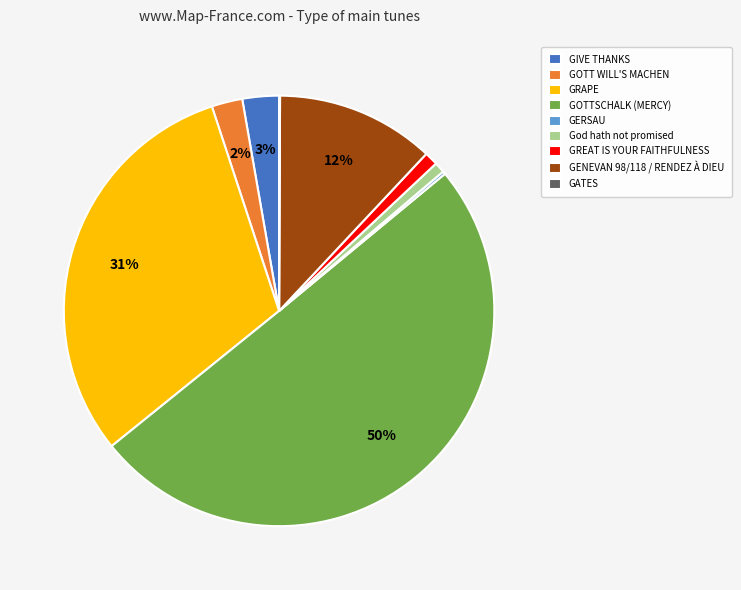

The GENEVAN 98/118 / RENDEZ À DIEU slice represents 22% of the pie. True or false?

False